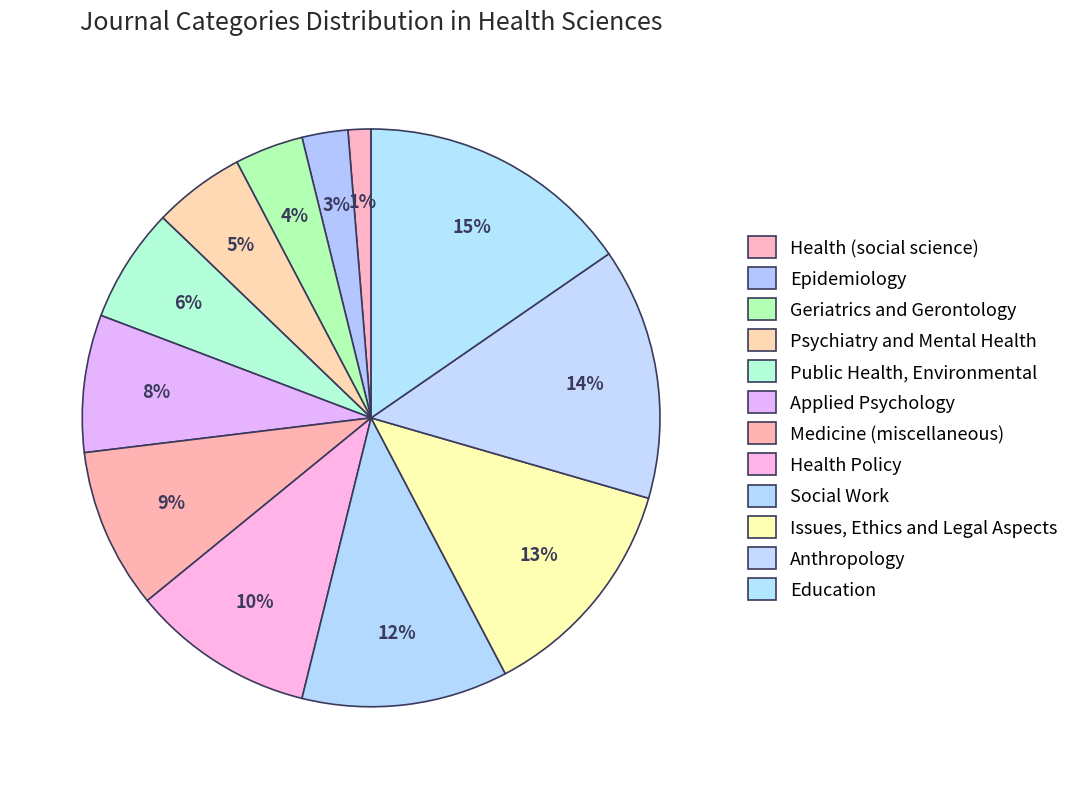

Count the number of slices in the pie.

12